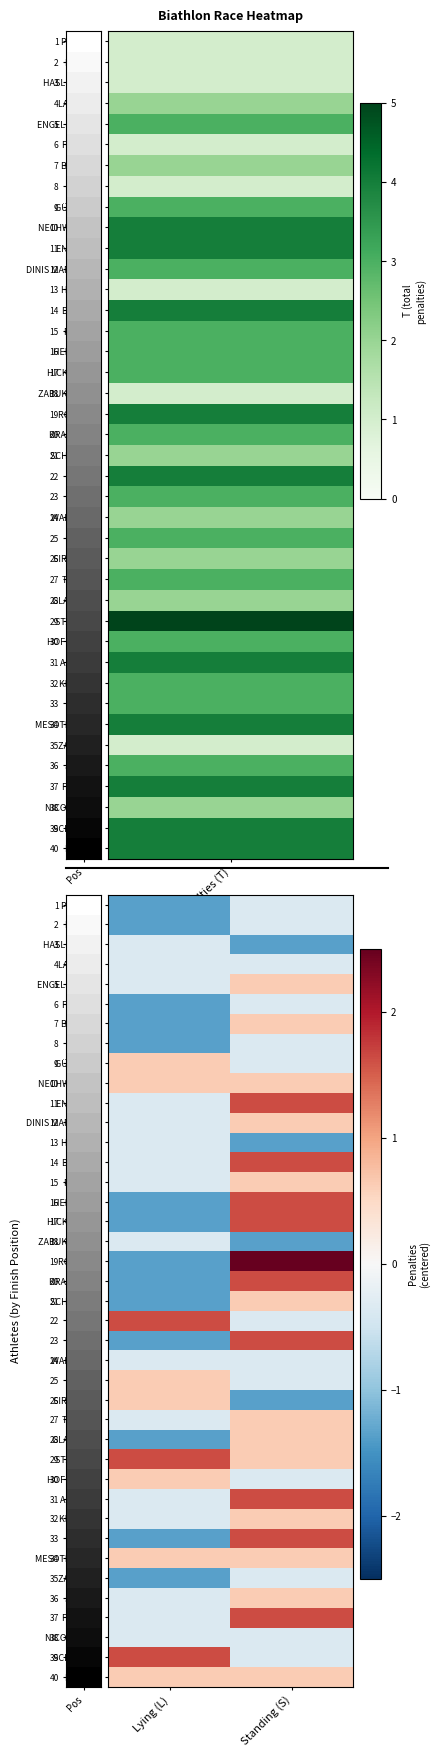

Reading left to right, list all the values displayed in this chart.

PFUND L.: Lying (L)=-1.4	Standing (S)=-0.4
MAIER L.: Lying (L)=-1.4	Standing (S)=-0.4
HASLINGER L.: Lying (L)=-0.4	Standing (S)=-1.4
LAGLER V.: Lying (L)=-0.4	Standing (S)=-0.4
ENGELMANN A.: Lying (L)=-0.4	Standing (S)=0.6
FUCHS F.: Lying (L)=-1.4	Standing (S)=-0.4
BAUER D.: Lying (L)=-1.4	Standing (S)=0.6
RIEHL S.: Lying (L)=-1.4	Standing (S)=-0.4
GÜNTER P.: Lying (L)=0.6	Standing (S)=-0.4
NECHWATAL T.: Lying (L)=0.6	Standing (S)=0.6
ENDLER D.: Lying (L)=-0.4	Standing (S)=1.6
DINIS MARTINS D.: Lying (L)=-0.4	Standing (S)=0.6
HABLE M.: Lying (L)=-0.4	Standing (S)=-1.4
DANKL S.: Lying (L)=-0.4	Standing (S)=1.6
PACAL J.: Lying (L)=-0.4	Standing (S)=0.6
HEILAND R.: Lying (L)=-1.4	Standing (S)=1.6
HICKMANN I.: Lying (L)=-1.4	Standing (S)=1.6
ZABUKOVEC D.: Lying (L)=-0.4	Standing (S)=-1.4
ROLLER E.: Lying (L)=-1.4	Standing (S)=2.6
KRACMAN J.: Lying (L)=-1.4	Standing (S)=1.6
SCHOBER J.: Lying (L)=-1.4	Standing (S)=0.6
SEIDL E.: Lying (L)=1.6	Standing (S)=-0.4
MARS F.: Lying (L)=-1.4	Standing (S)=1.6
WALLNER J.: Lying (L)=-0.4	Standing (S)=-0.4
WYSS J.: Lying (L)=0.6	Standing (S)=-0.4
SIRENKO J.: Lying (L)=0.6	Standing (S)=-1.4
TEZAK O.: Lying (L)=-0.4	Standing (S)=0.6
GLASSER D.: Lying (L)=-1.4	Standing (S)=0.6
STANGL M.: Lying (L)=1.6	Standing (S)=0.6
HOFMANN J.: Lying (L)=0.6	Standing (S)=-0.4
ARSAN M.: Lying (L)=-0.4	Standing (S)=1.6
KELLER A.: Lying (L)=-0.4	Standing (S)=0.6
Maier L.: Lying (L)=-1.4	Standing (S)=1.6
MESOTITSCH S.: Lying (L)=0.6	Standing (S)=0.6
ZABRET T.: Lying (L)=-1.4	Standing (S)=-0.4
JOLLY Y.: Lying (L)=-0.4	Standing (S)=0.6
FRANZ A.: Lying (L)=-0.4	Standing (S)=1.6
NICOLUSSI L.: Lying (L)=-0.4	Standing (S)=-0.4
SCHURIG J.: Lying (L)=1.6	Standing (S)=-0.4
DURIE J.: Lying (L)=0.6	Standing (S)=0.6